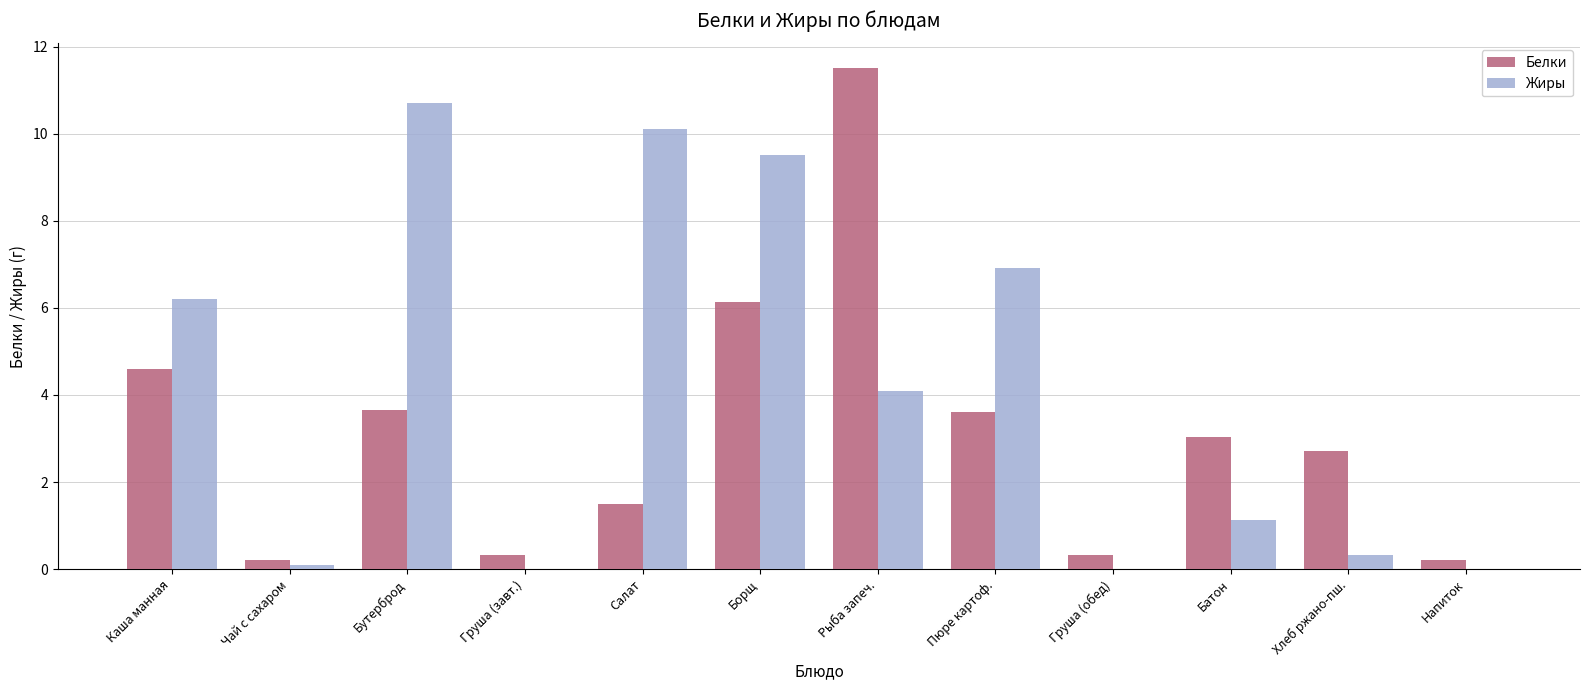

What is the sum of the Белки values at Салат and Груша (завт.)?

1.8